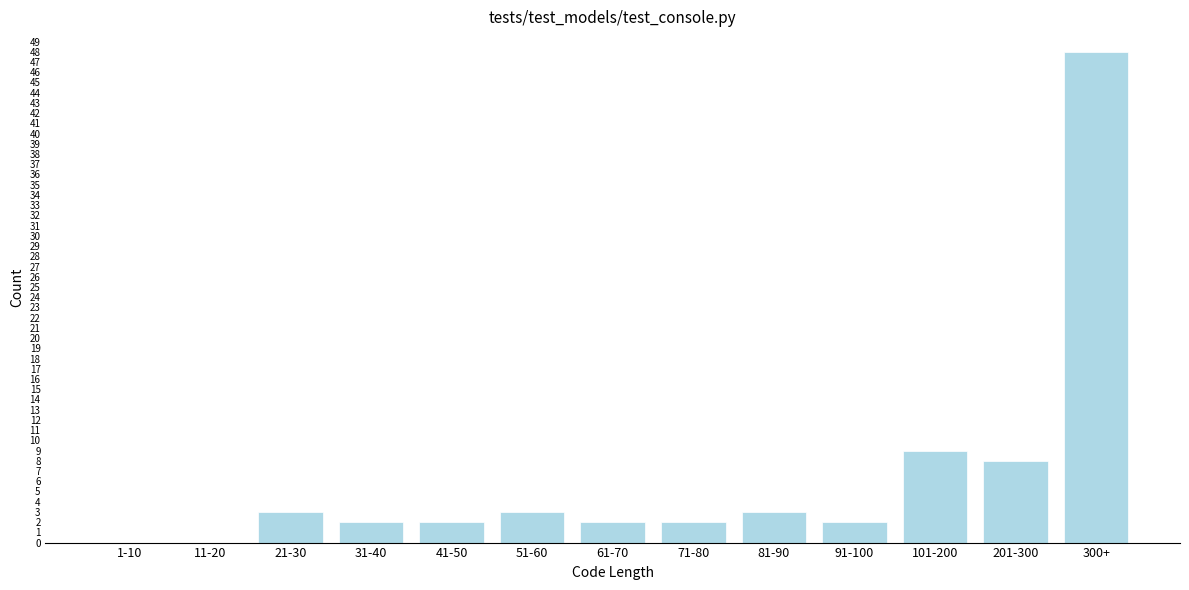

Reading right to left, what are all the values shown in this chart?

300+=48	201-300=8	101-200=9	91-100=2	81-90=3	71-80=2	61-70=2	51-60=3	41-50=2	31-40=2	21-30=3	11-20=0	1-10=0